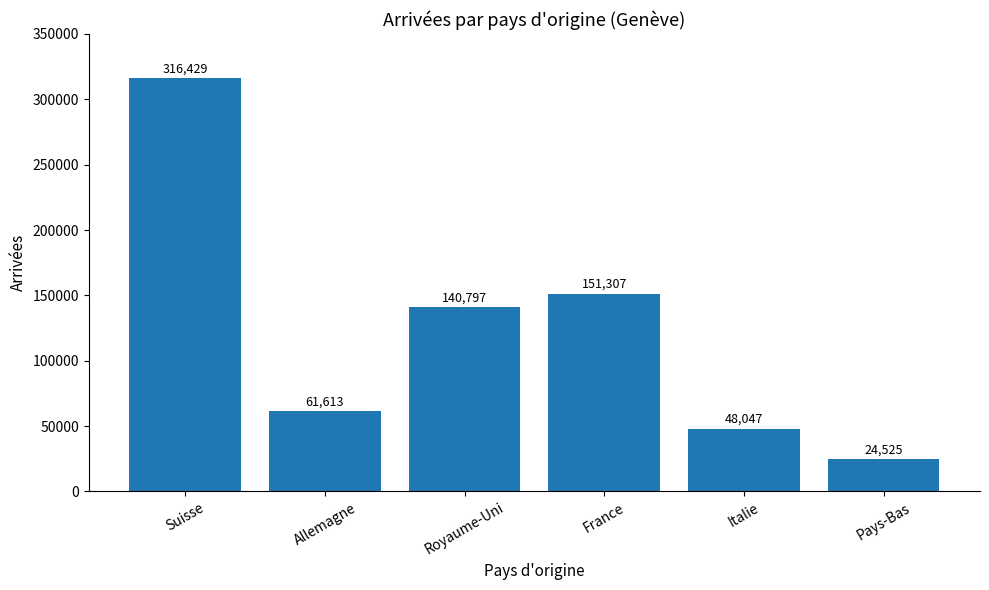

What is the label of the 6th bar from the left?

Pays-Bas